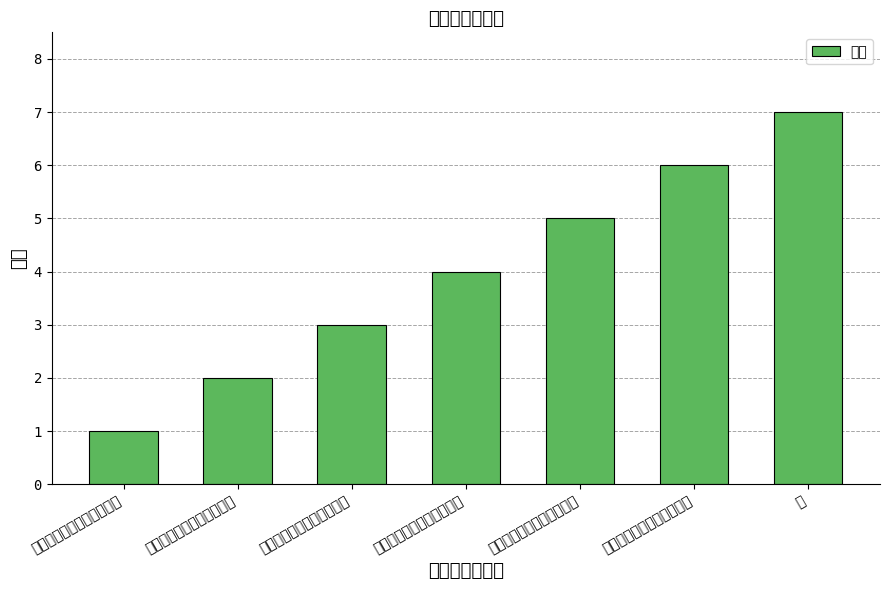

Rank the categories by value from lowest to highest.

第一届专业学位教指委委员, 第二届专业学位教指委委员, 第三届专业学位教指委委员, 第四届专业学位教指委委员, 第五届专业学位教指委委员, 第六届专业学位教指委委员, 无